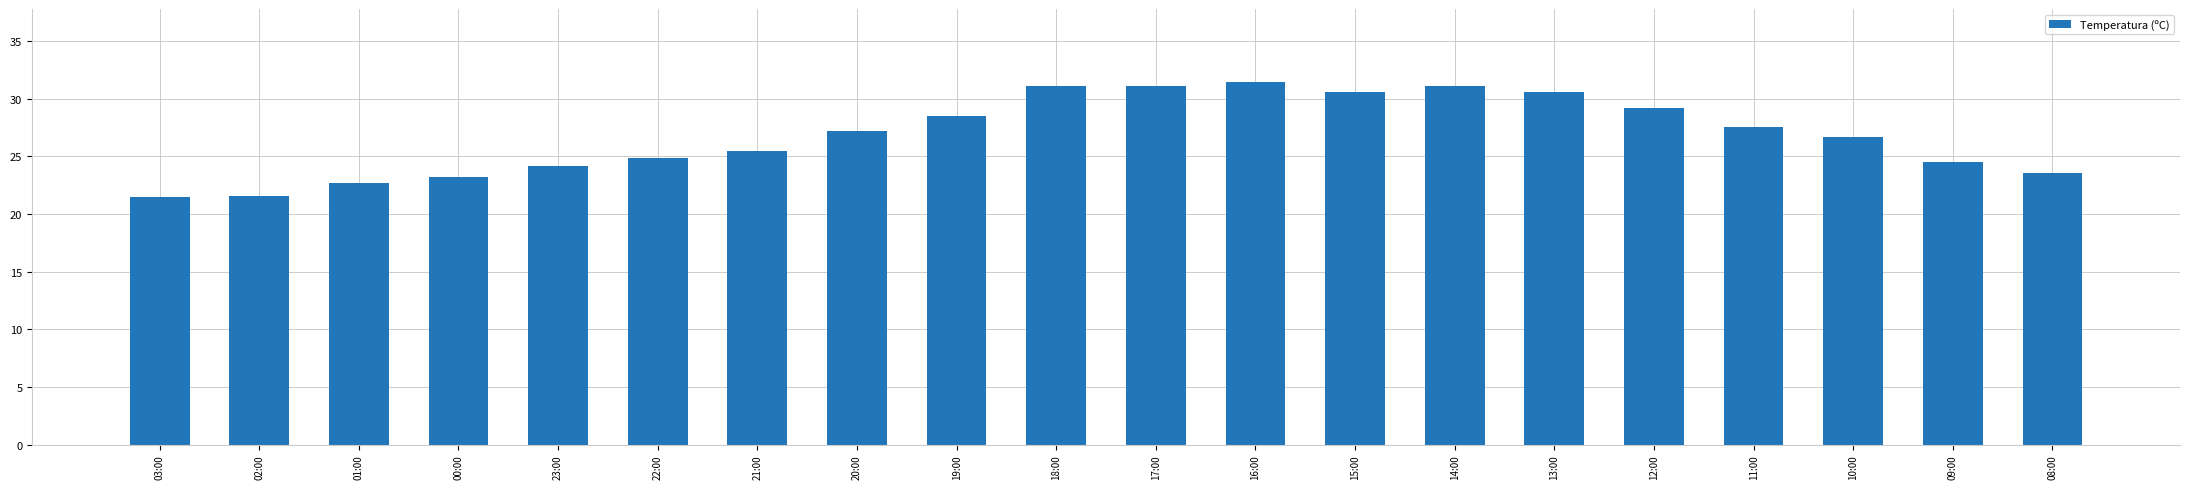

Which label corresponds to the largest value in the chart?

16:00